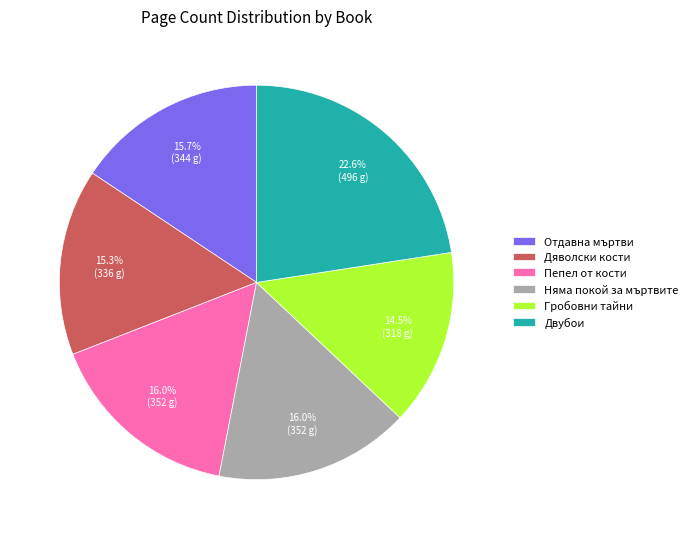

What is the largest slice in the pie chart?

Двубои